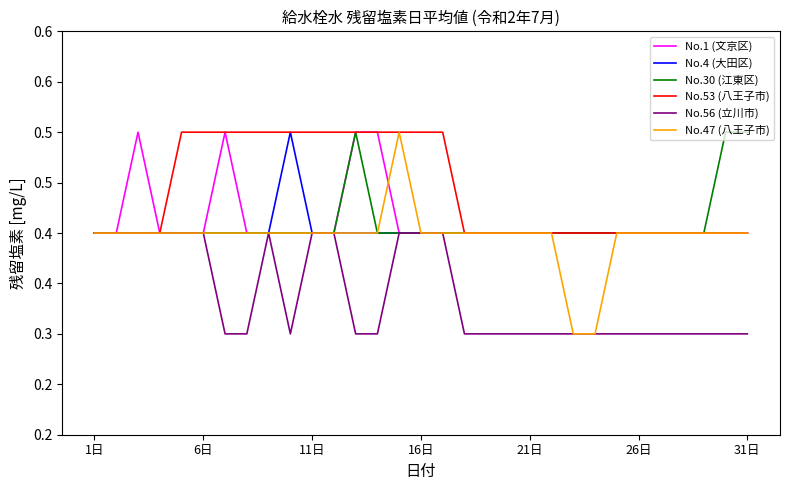

Which series has the widest spread of values?

No.47 (八王子市)